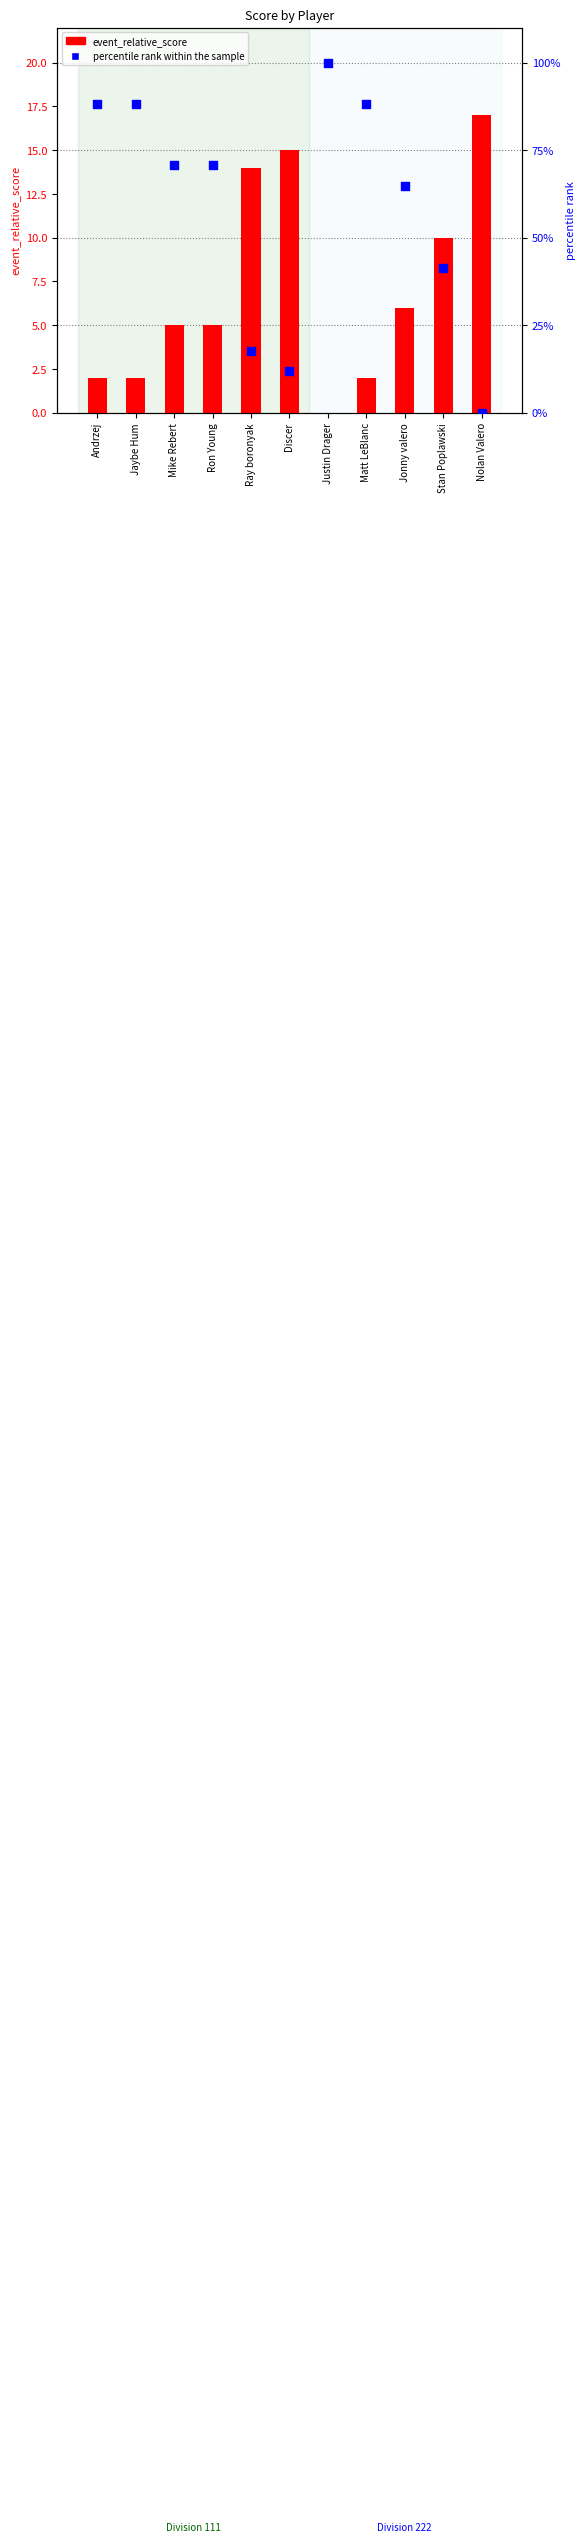

At how many categories does at least one series exceed 43?

7